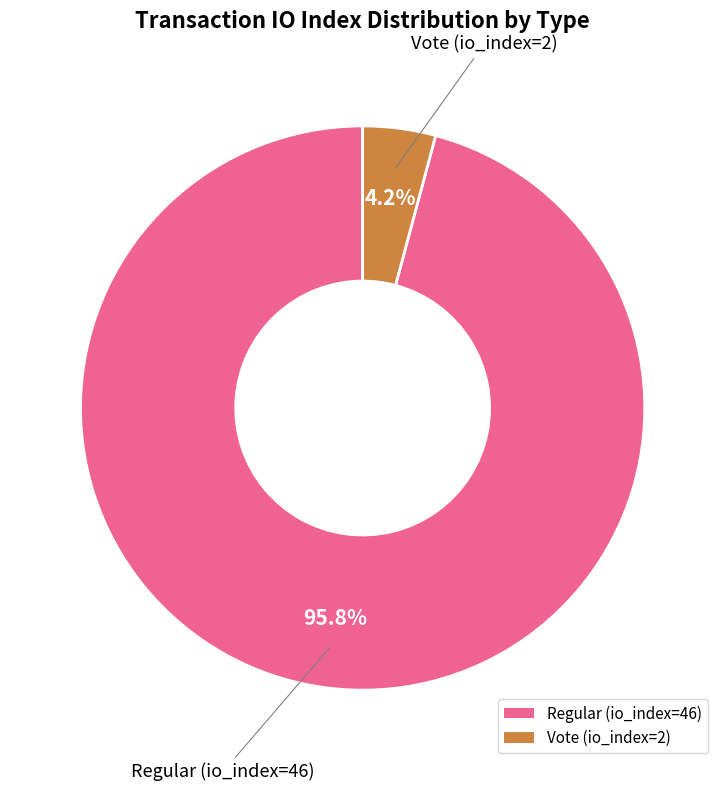

Which slice is the largest?

Regular (io_index=46)